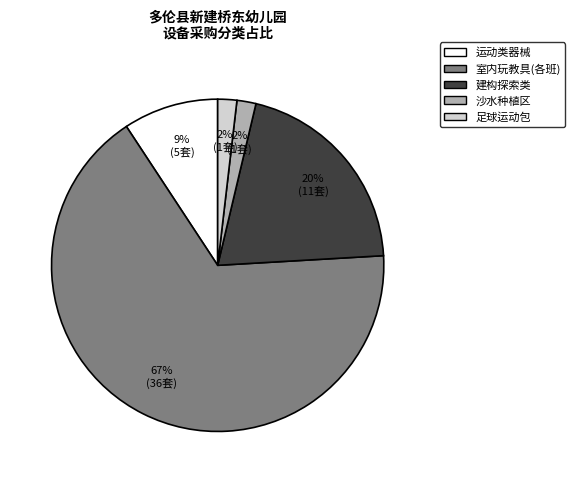

To the nearest percent, what is the difference between the largest and smallest slice percentages?

65%